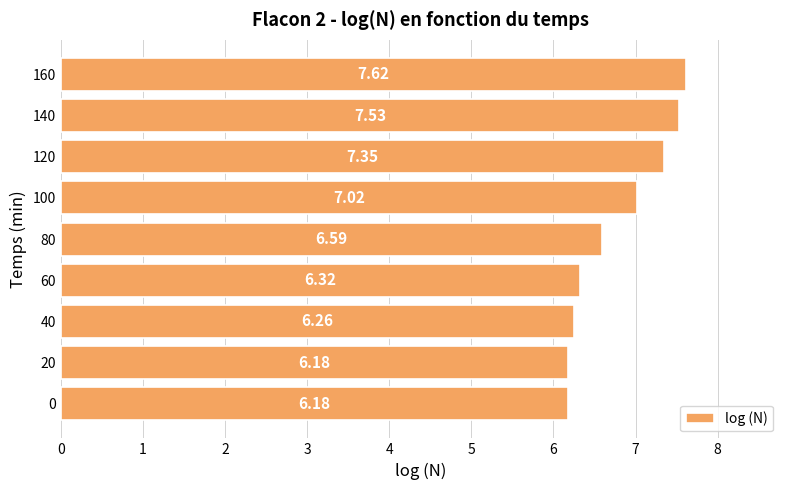

What is the sum of all values?

61.0